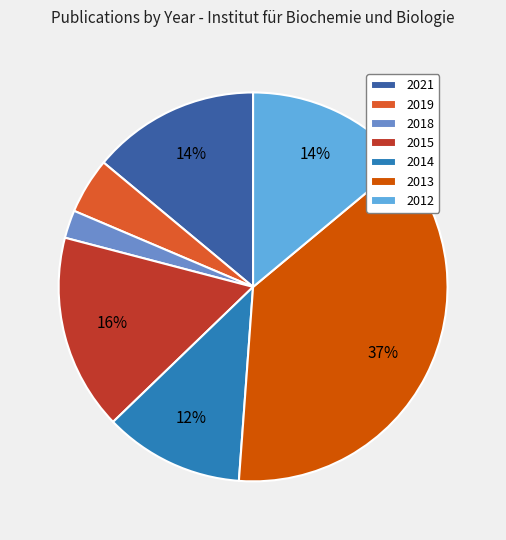

What is the largest slice in the pie chart?

2013